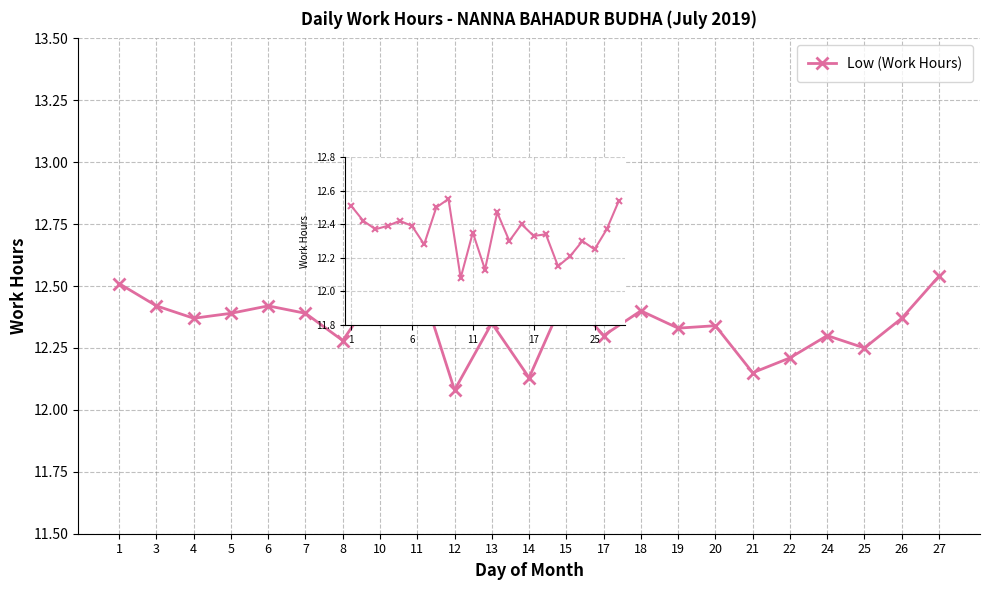

Rank the categories by value from lowest to highest.

12, 14, 21, 22, 25, 8, 17, 24, 19, 20, 13, 4, 26, 5, 7, 18, 3, 6, 15, 10, 1, 27, 11